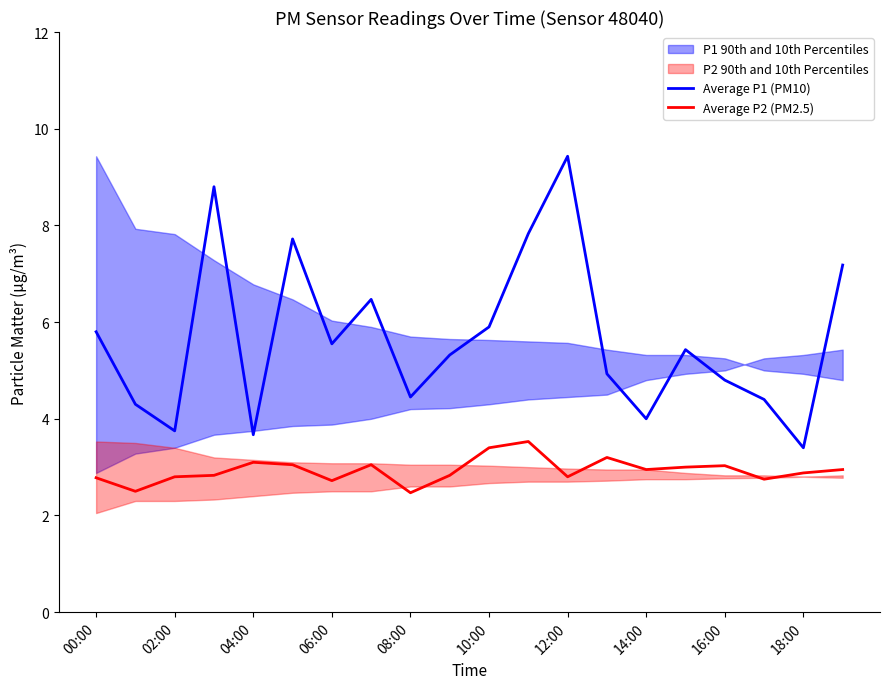

What is the maximum value for Average P2 (PM2.5)?

3.5